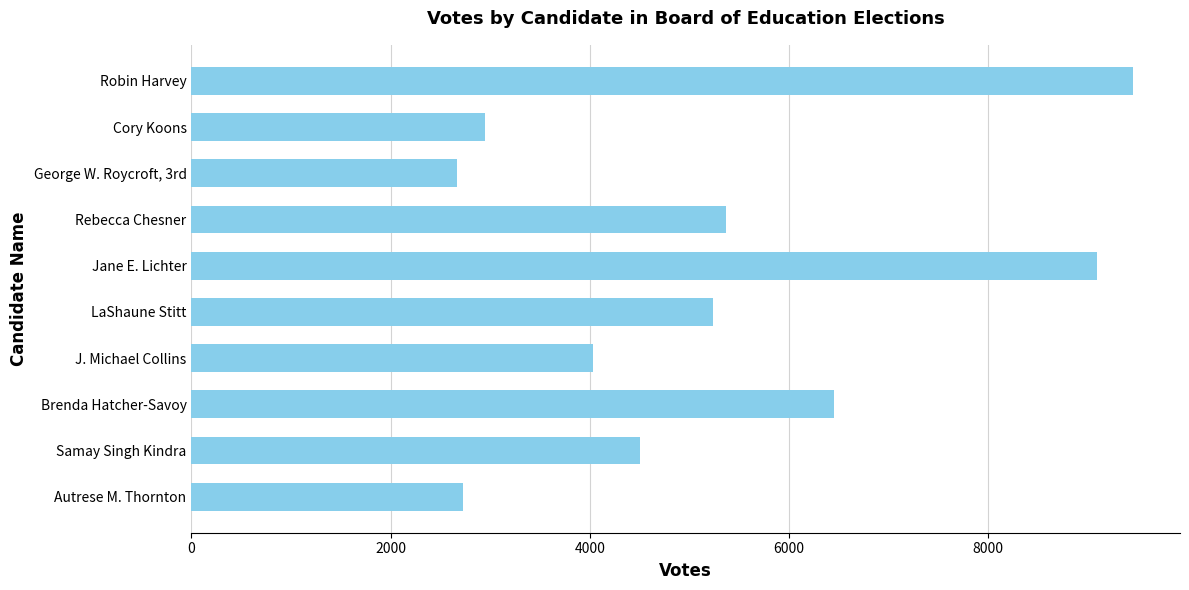

How many data points does each series have?

10